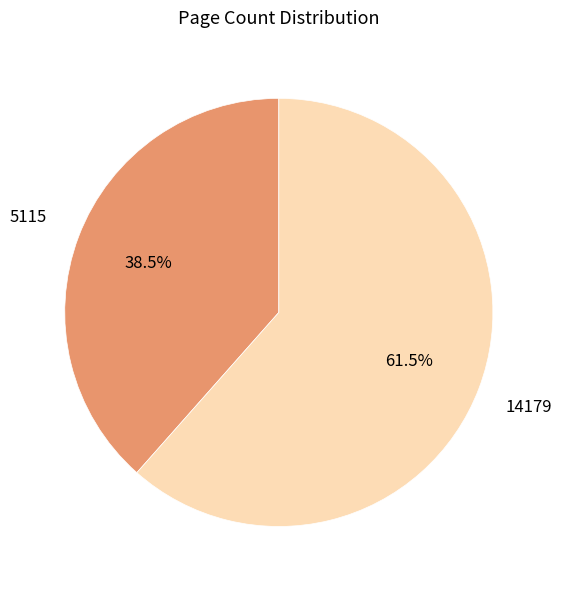

Count the number of slices in the pie.

2